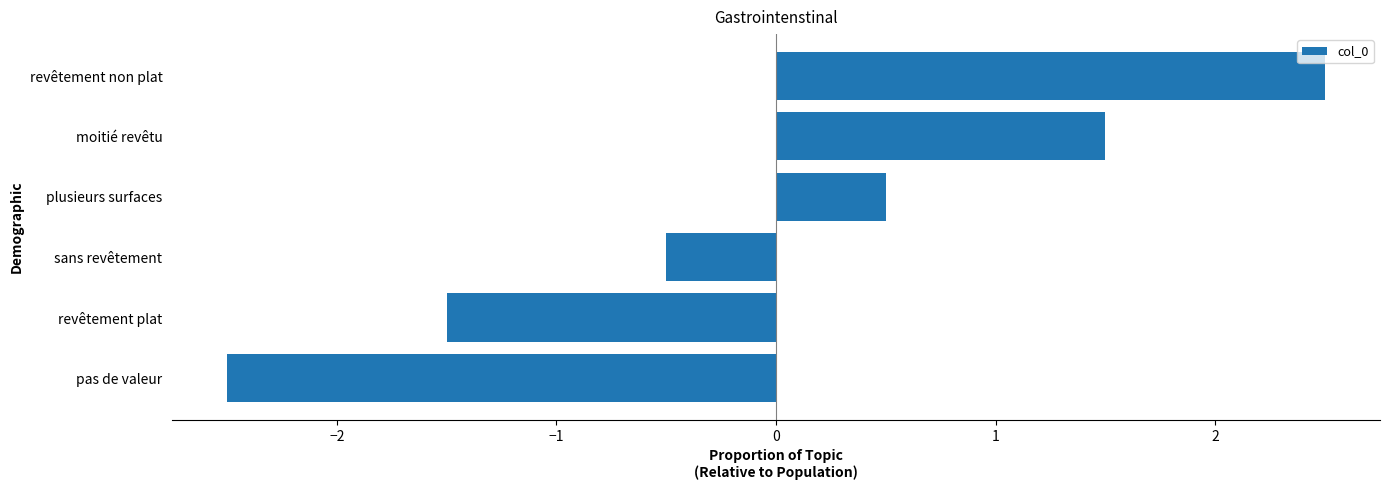

What is the difference between the values at moitié revêtu and pas de valeur?

4.0